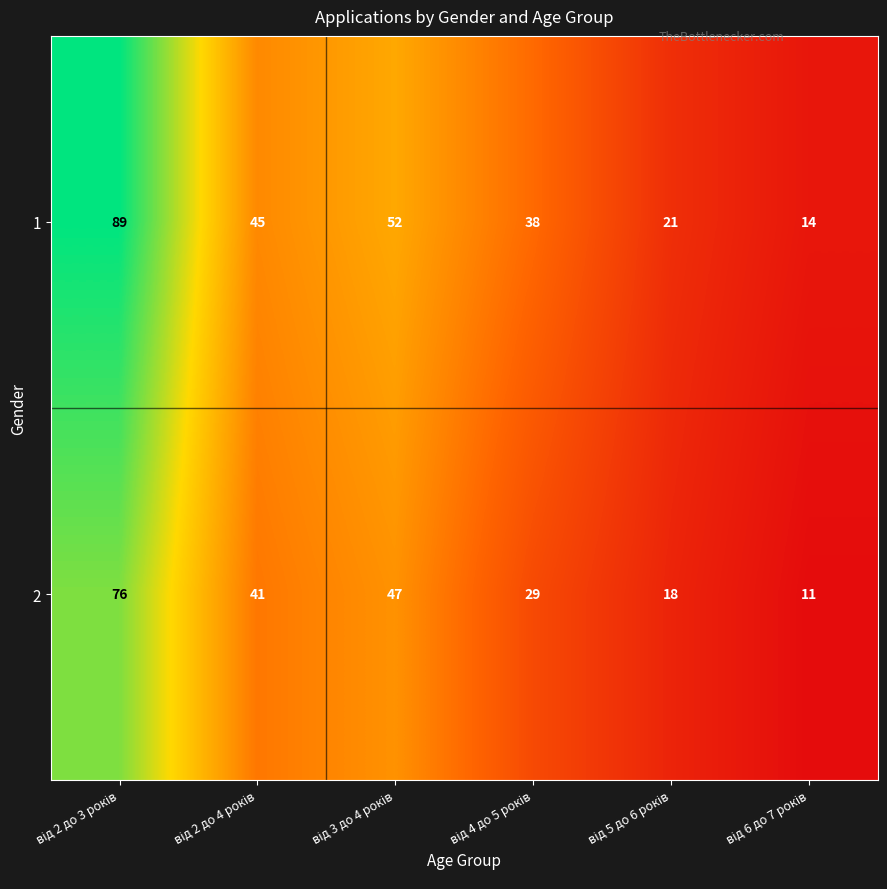

What is the average value of the 2 series?

37